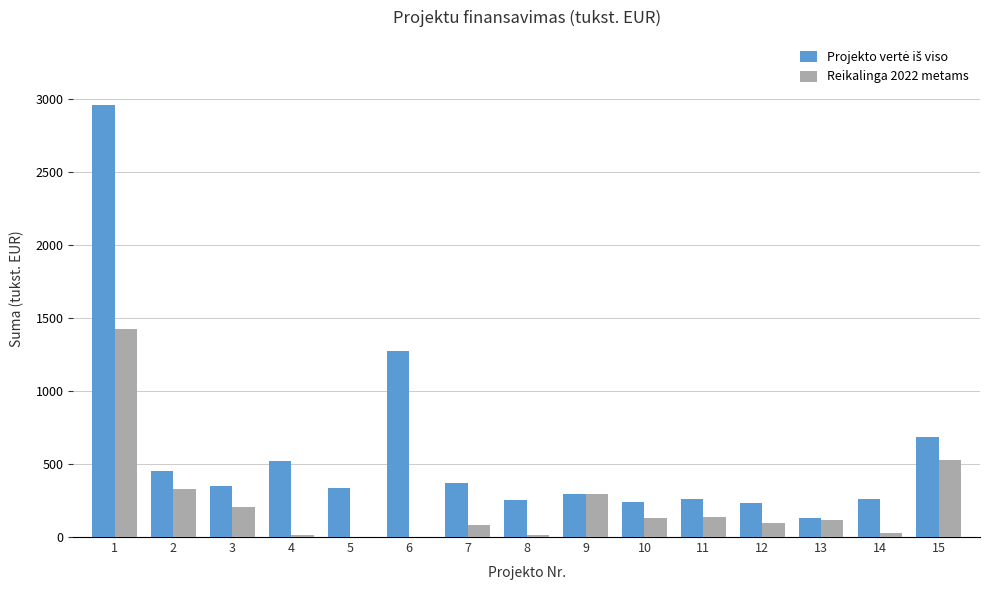

What is the maximum value shown in the chart?

2964.0